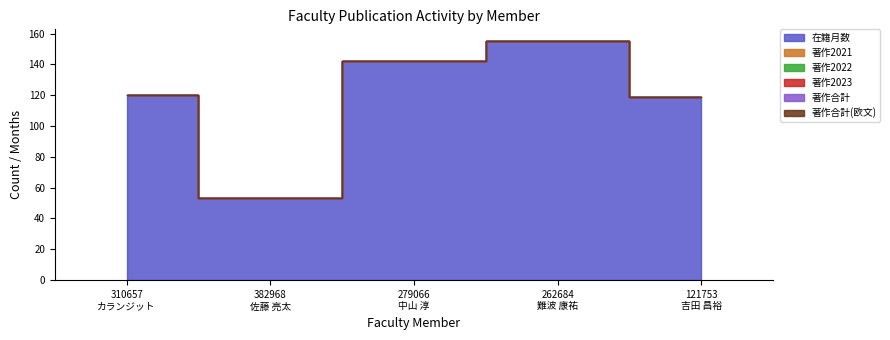

What is the sum of all 在籍月数 values?

589